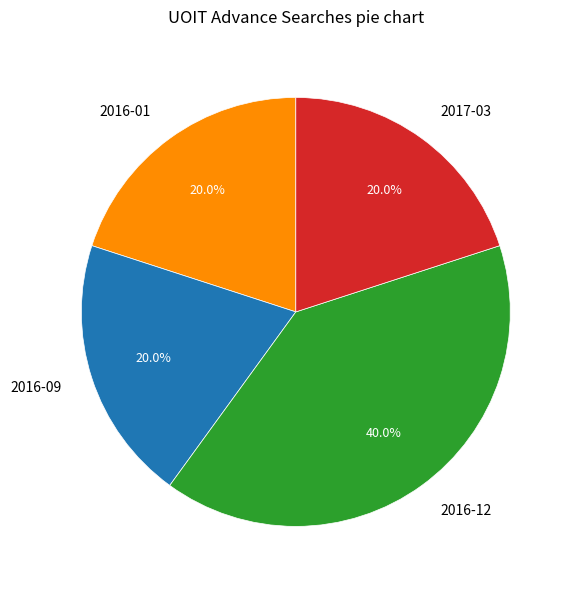

Is it true that 2016-12 is 35% of the pie?

False